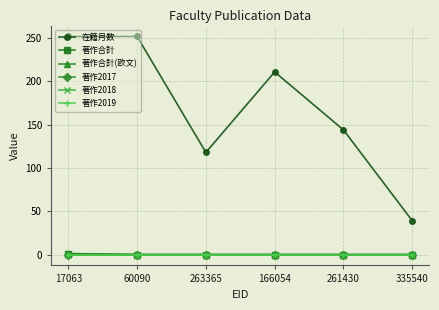

Does the chart have visible grid lines?

Yes